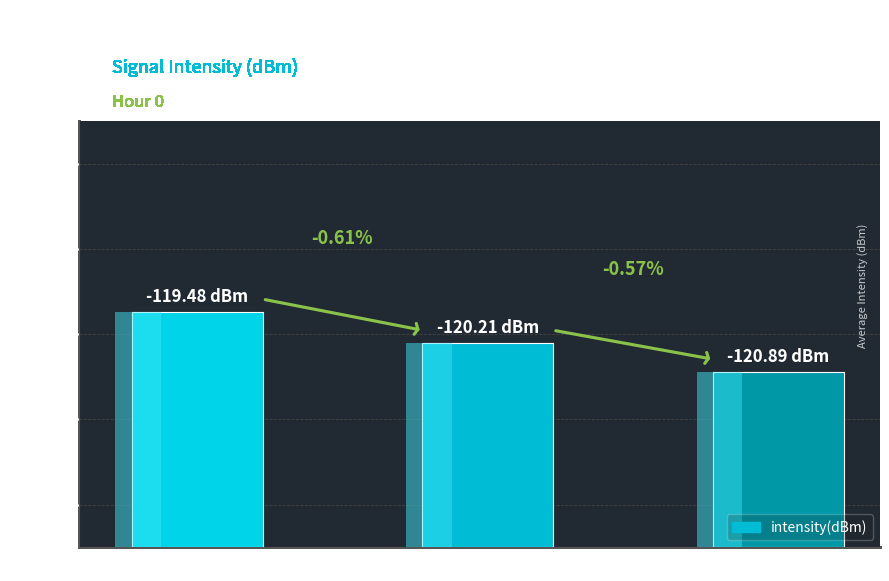

List the labels in order of value, smallest first.

Minute 2, Minute 1, Minute 0